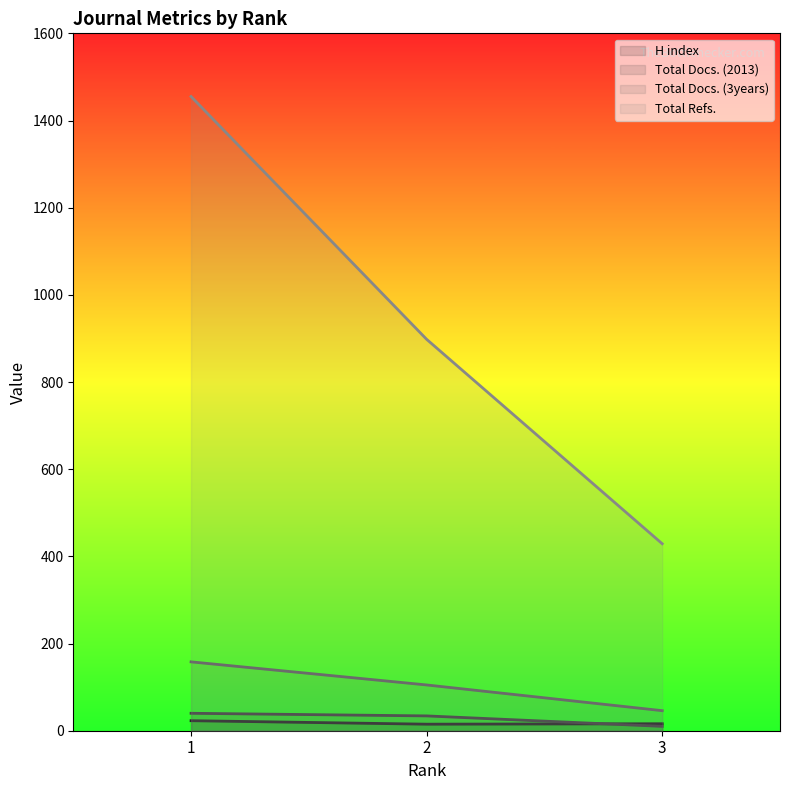

What is the sum of all H index values?

54